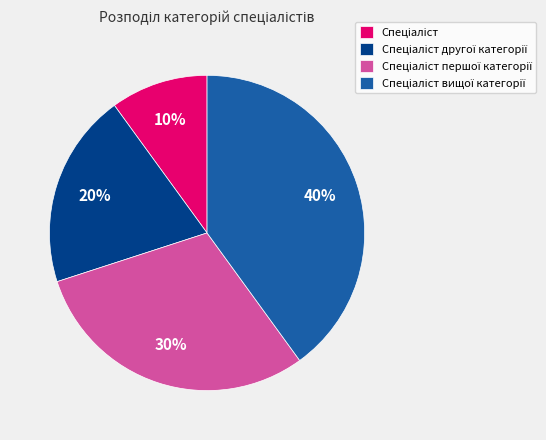

To the nearest percent, what is the difference between the largest and smallest slice percentages?

30%